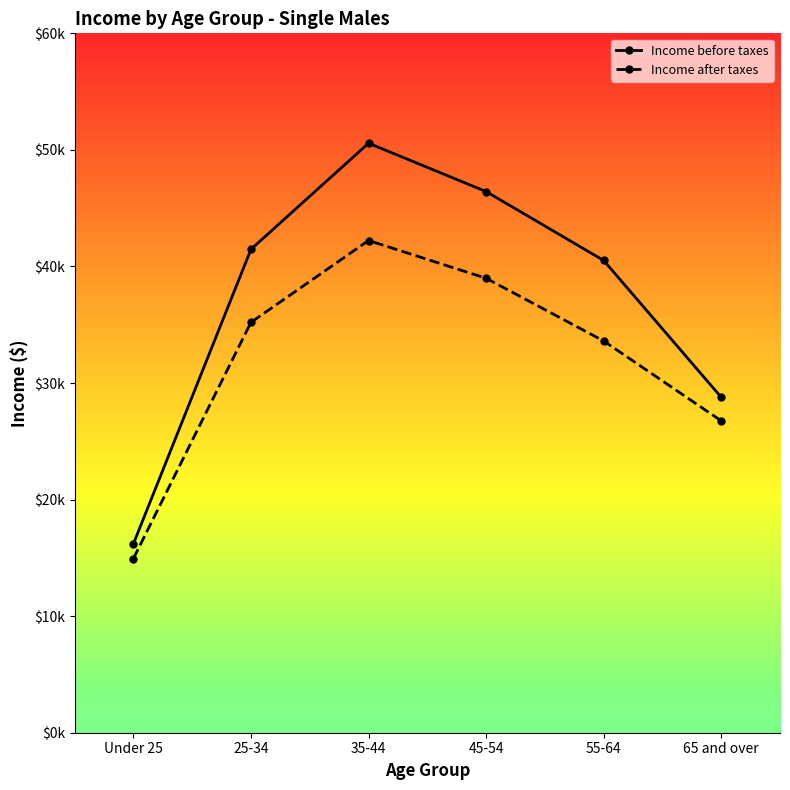

Which series has the largest total across all categories?

Income before taxes